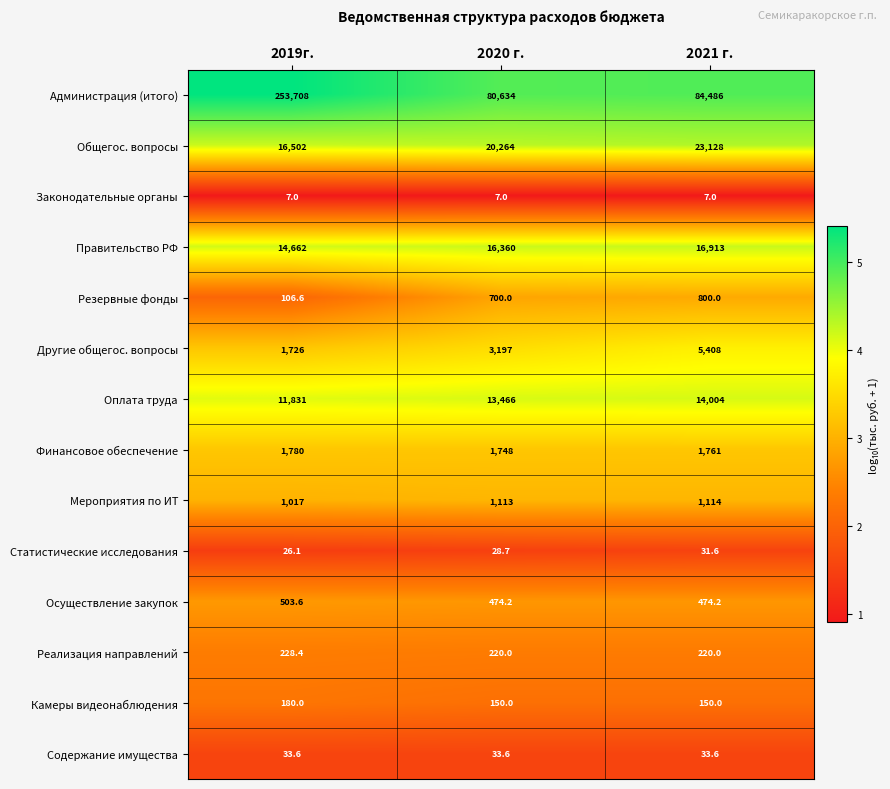

Is it true that Резервные фонды equals 1047.9 at 2020 г.?

False